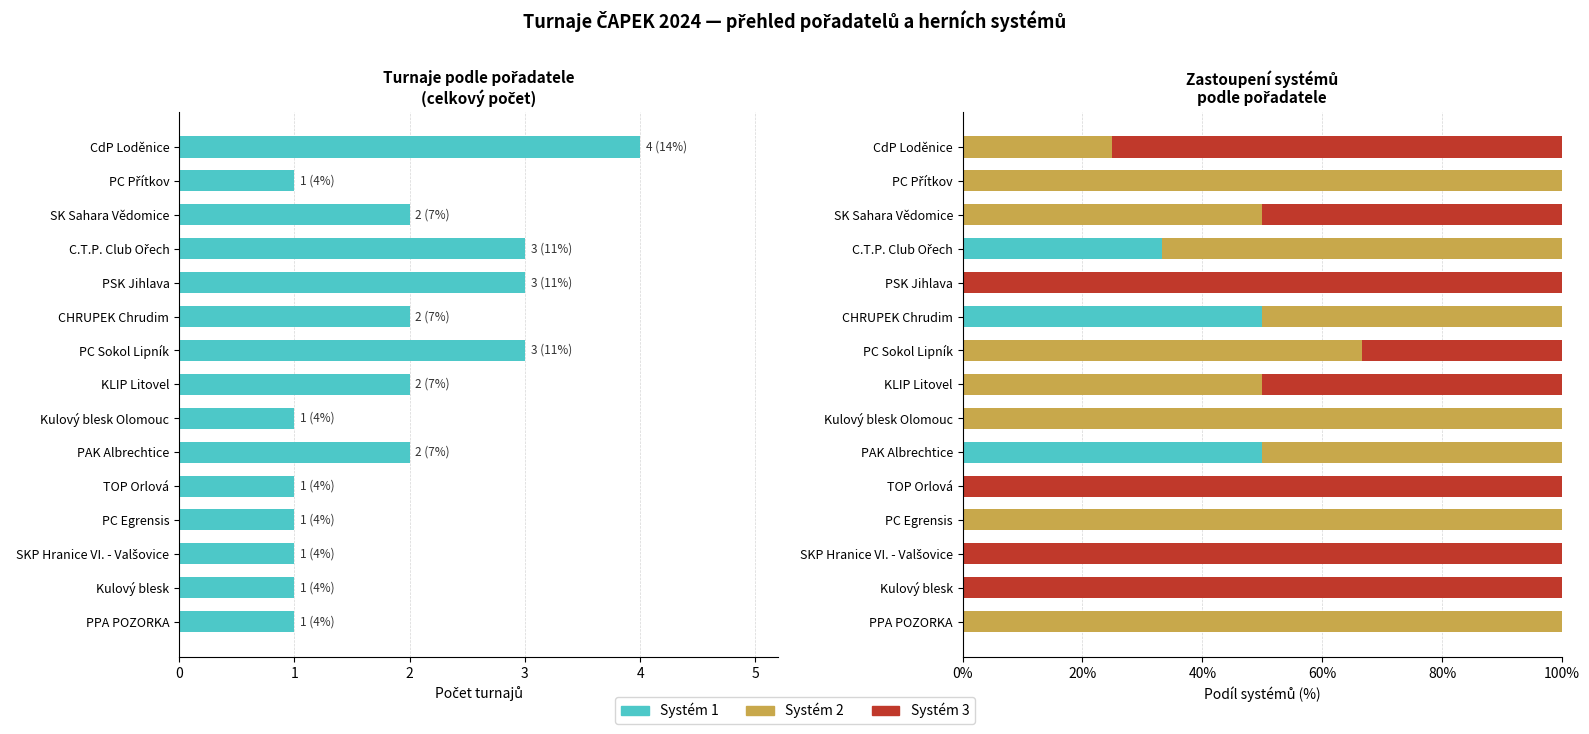

True or false: Celkem turnajů has a value of 0.6 at SKP Hranice VI. - Valšovice.

False